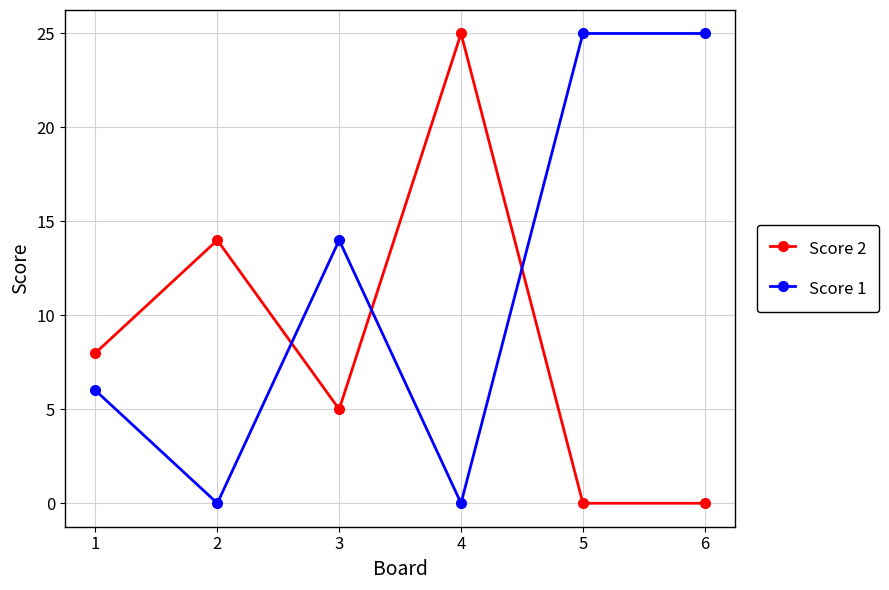

What is the difference between the highest and lowest values at 6?

25